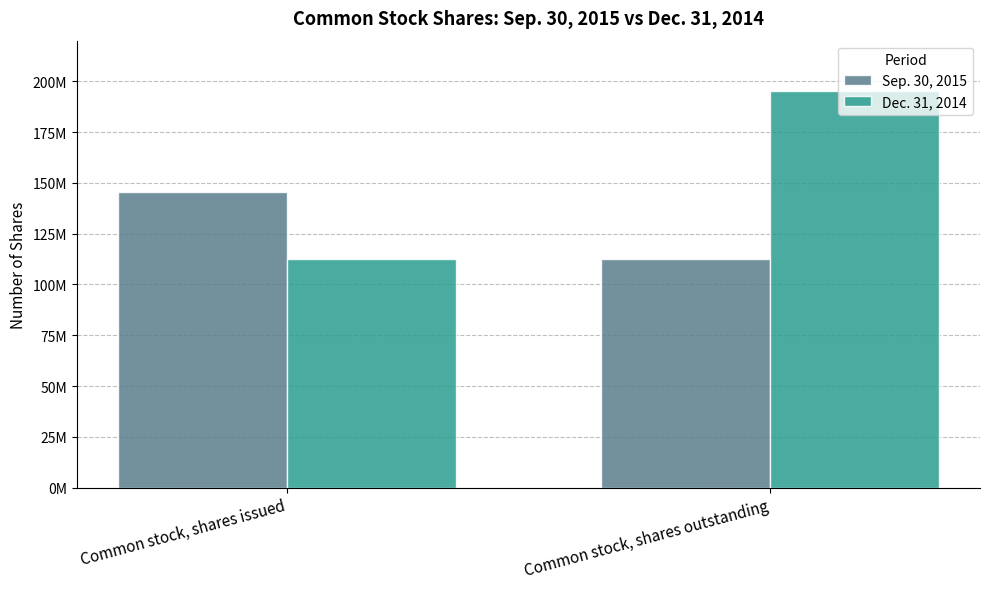

At which category is the sum across all series the highest?

Common stock, shares outstanding